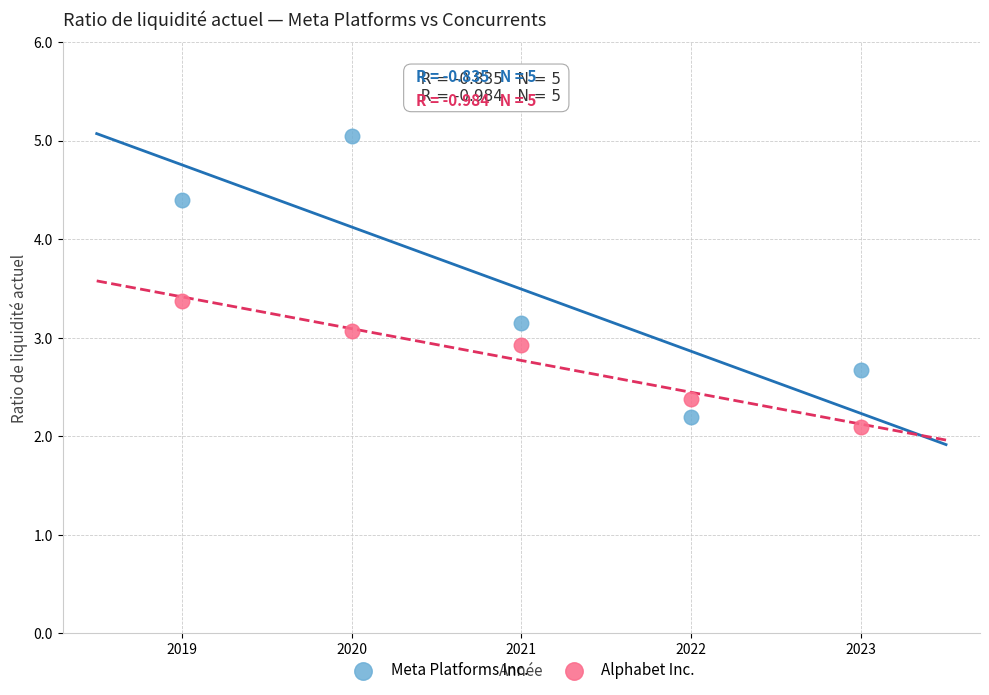

Which series has the largest Y range (max minus min)?

Meta Platforms Inc.